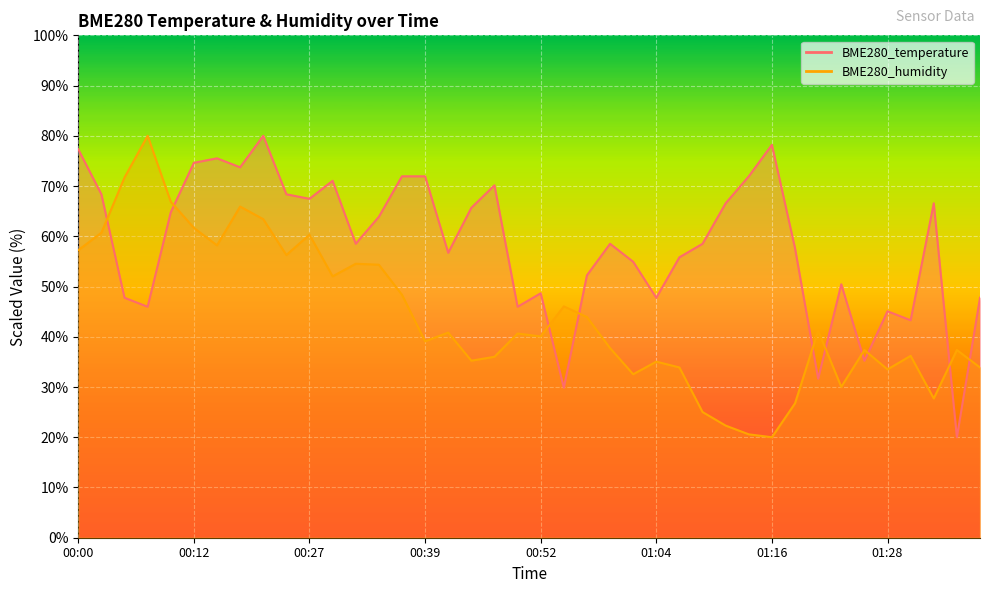

How many series are shown in this chart?

2